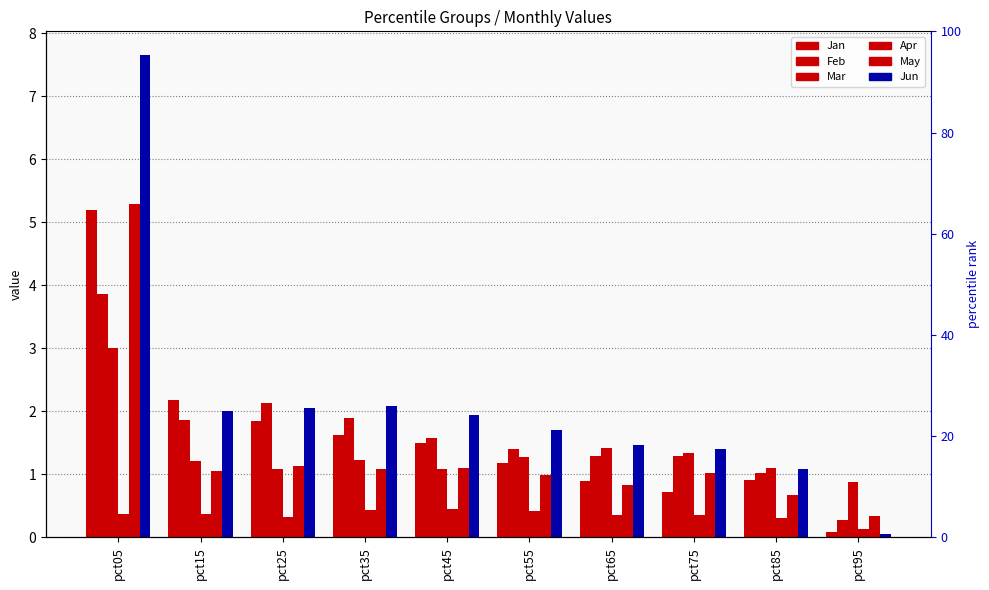

Rank the categories by Jun value from lowest to highest.

pct95, pct85, pct75, pct65, pct55, pct45, pct15, pct25, pct35, pct05